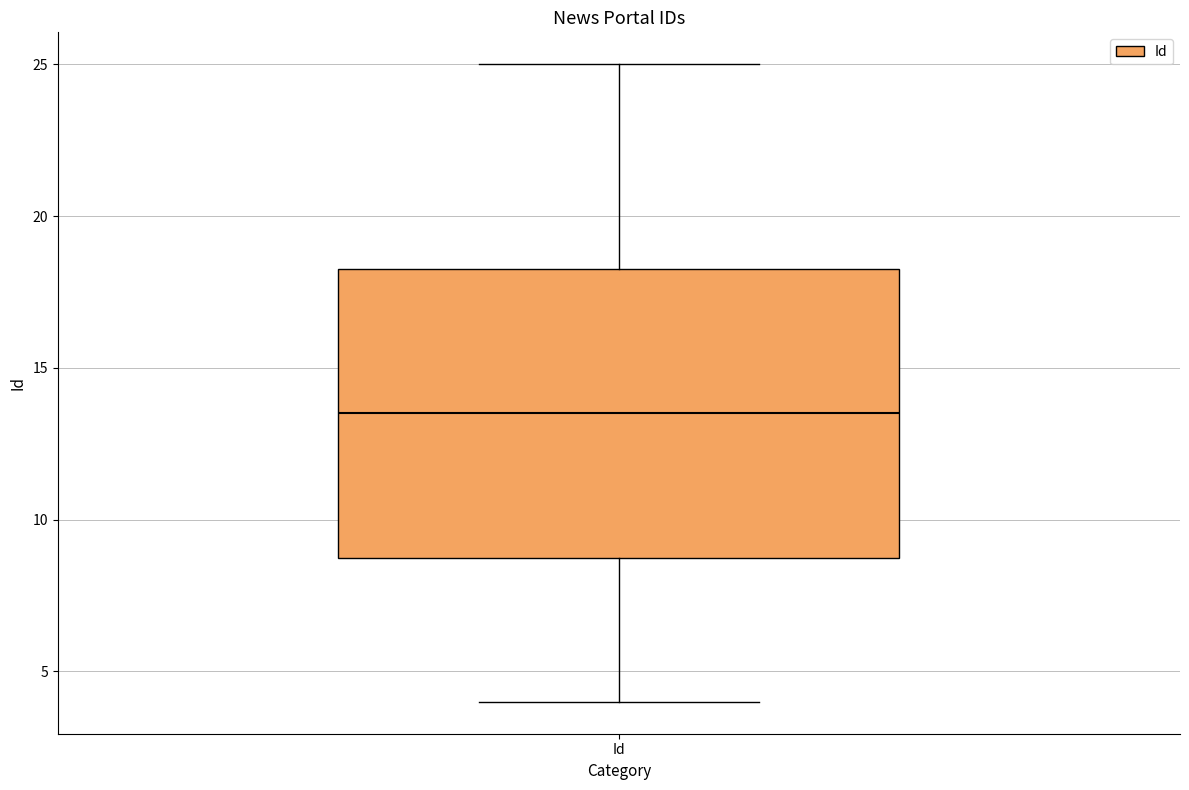

Transcribe this box plot: give where the median line is, the range the box spans, and where the two whiskers end, as read against the y-axis. The values are not printed on the chart, so give them approximately, as read against the axis.

median 13.5, box 9.0 to 18.5, whiskers 4.0 to 25.0